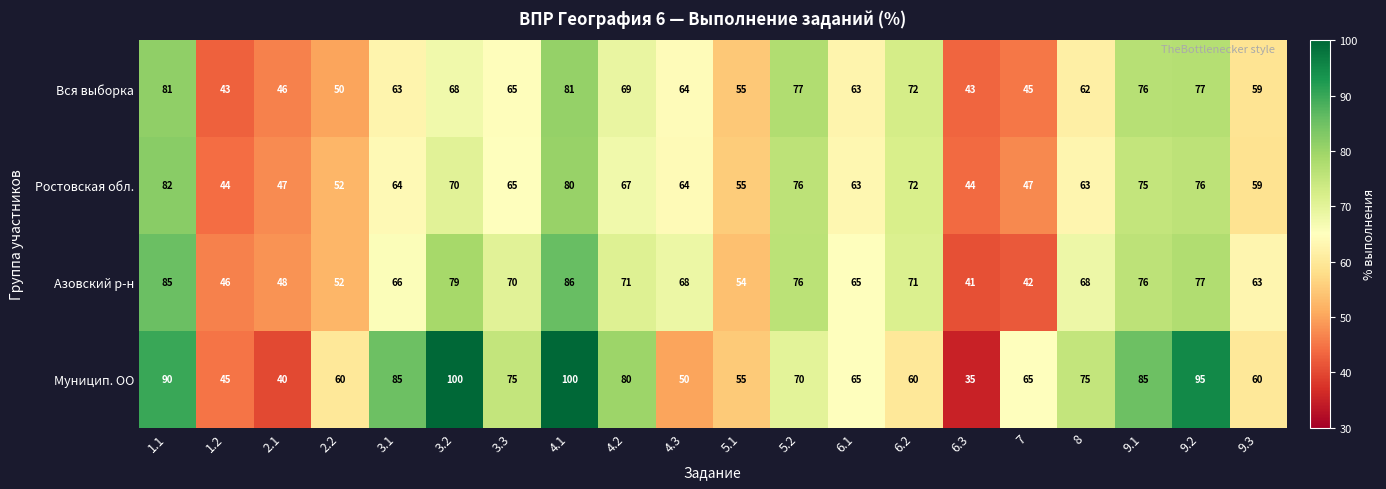

Read the Вся выборка value at 5.2, to the nearest 10.

80